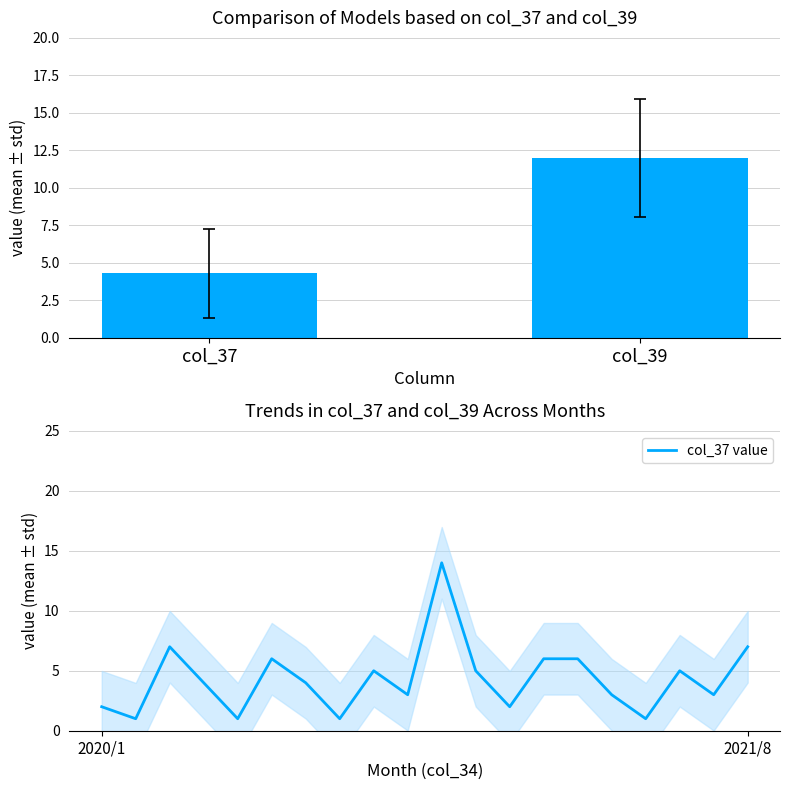

Which category has the lowest value across all series?

2020/2